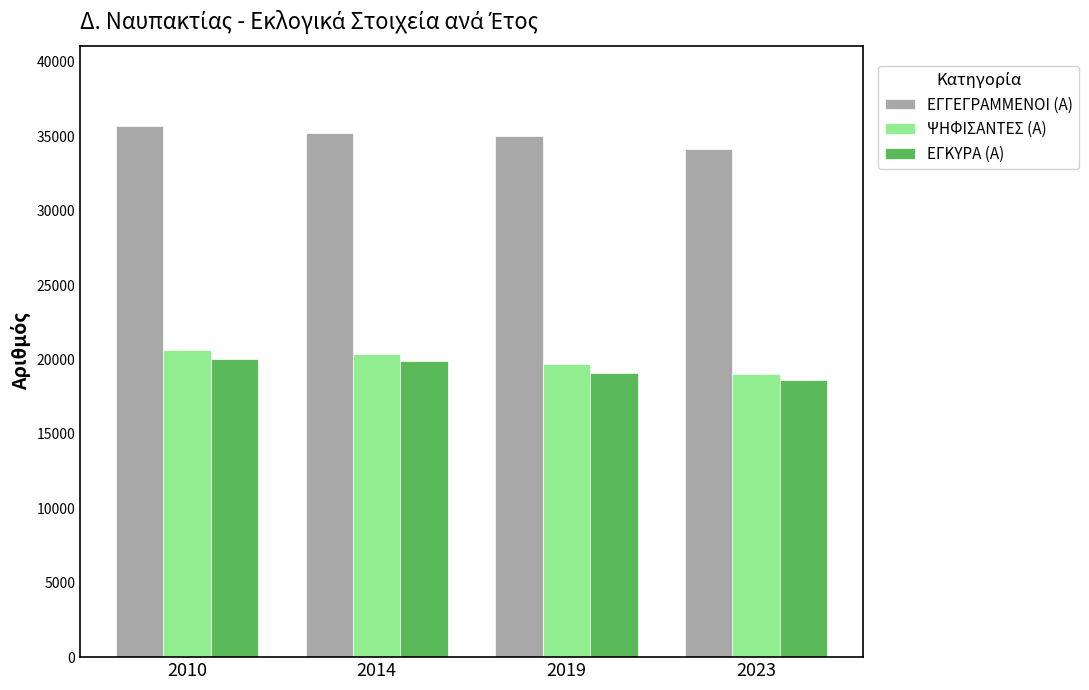

Is it true that ΕΓΓΕΓΡΑΜΜΕΝΟΙ (Α) equals 63302 at 2010?

False